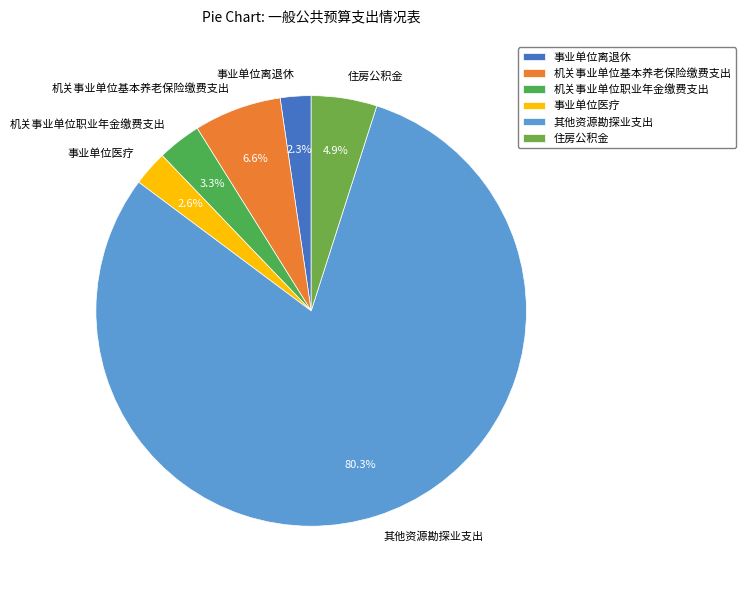

What is the largest slice in the pie chart?

其他资源勘探业支出